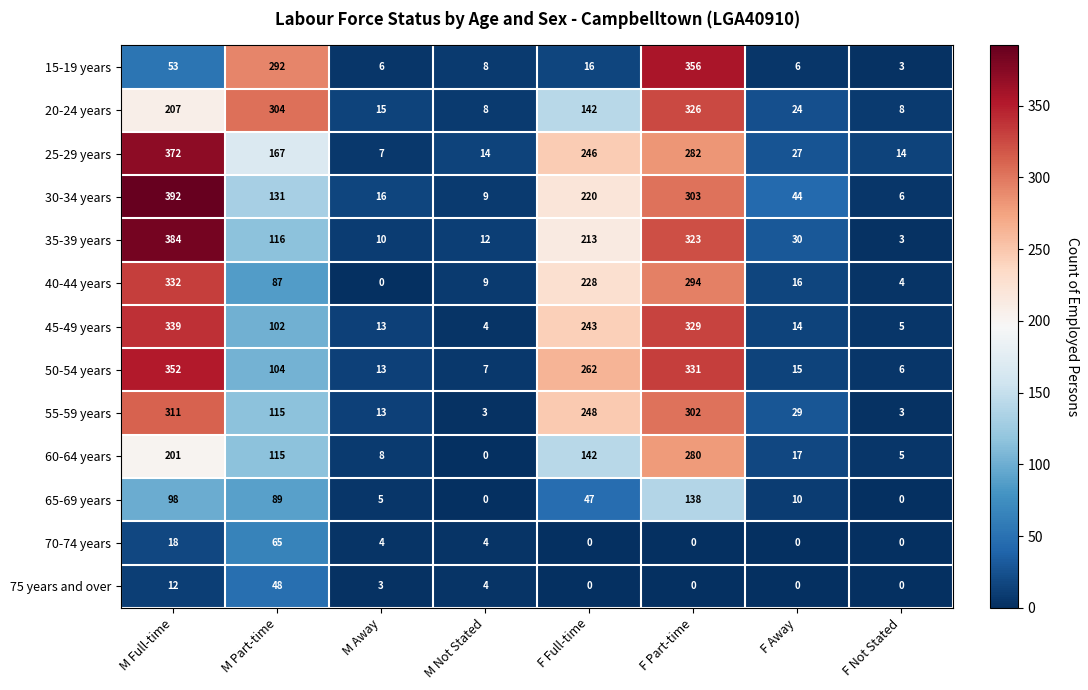

What is the average value of the 45-49 years series?

131